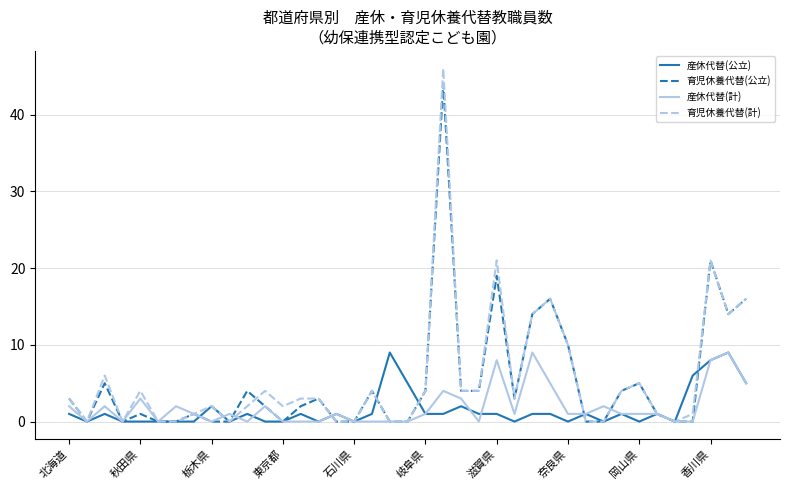

Which series has the widest spread of values?

育児休養代替(計)